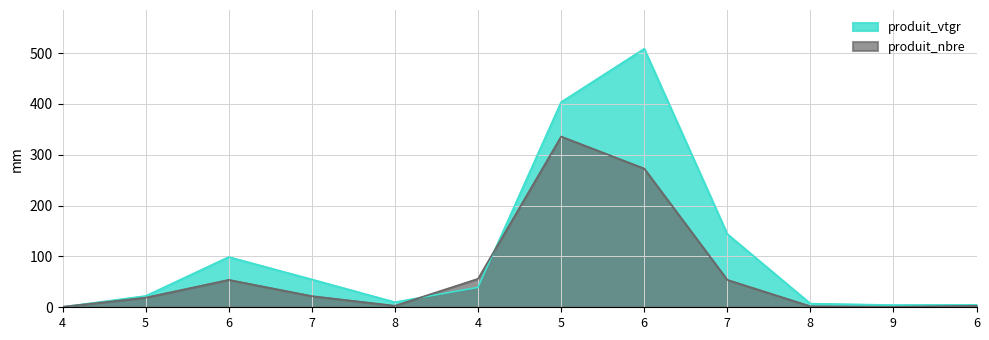

What is the lowest value of the produit_vtgr series?

0.7